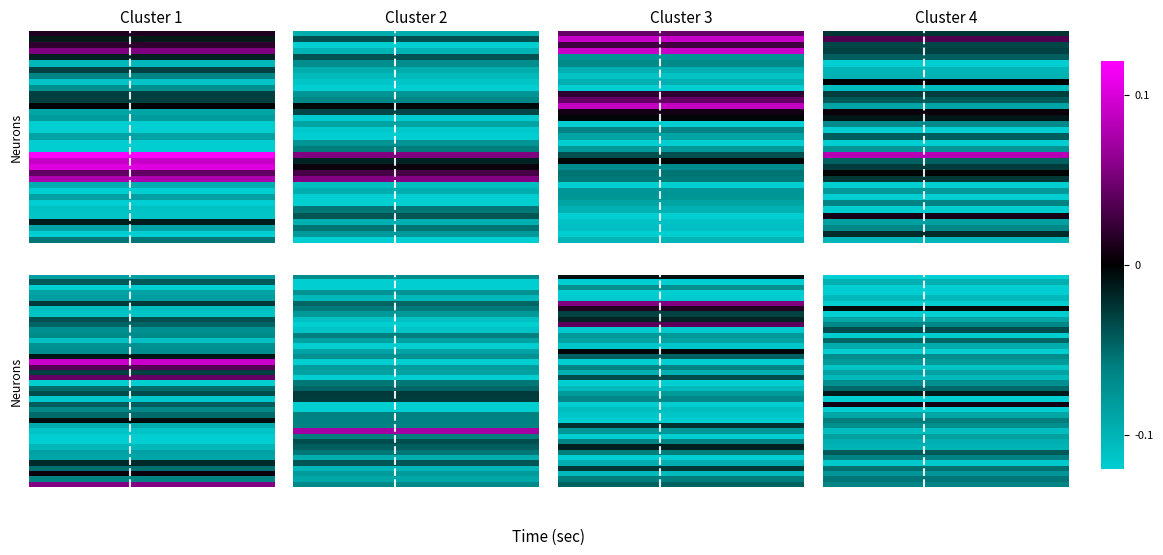

What is the total value across all series at 5?

-3.5